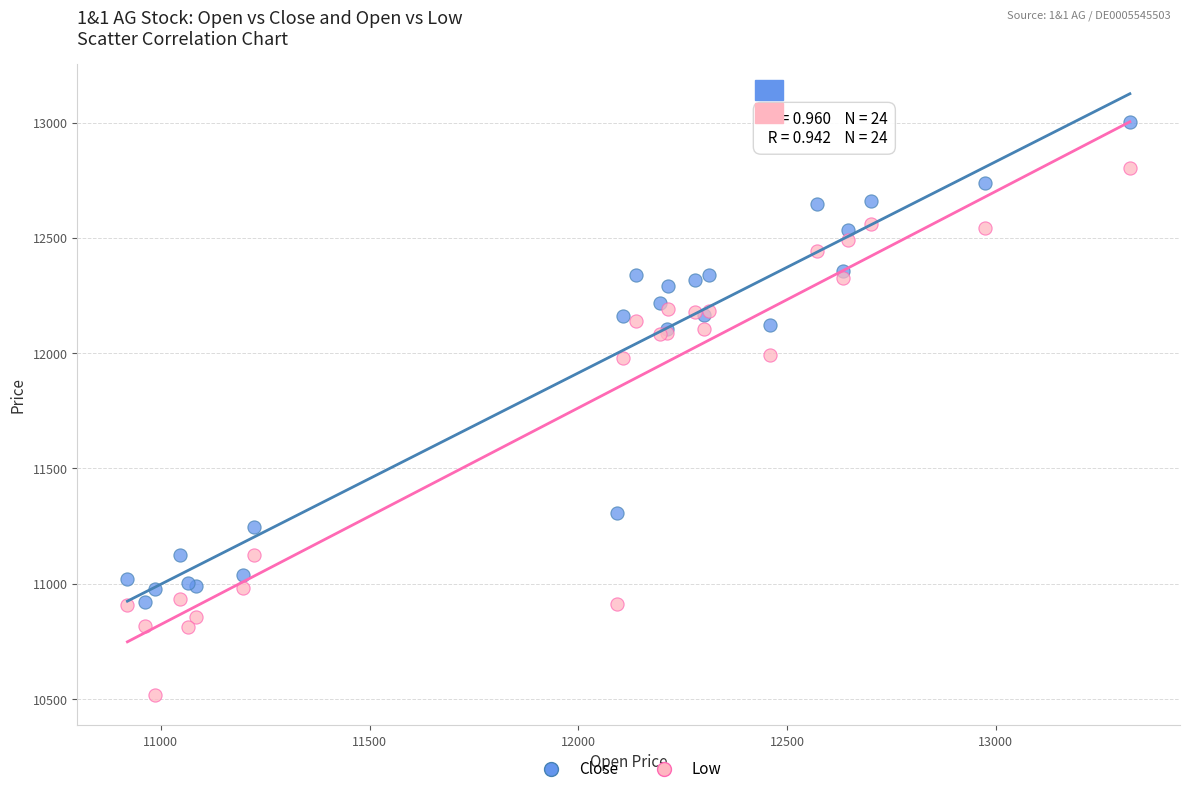

Which series has the largest Y range (max minus min)?

Low